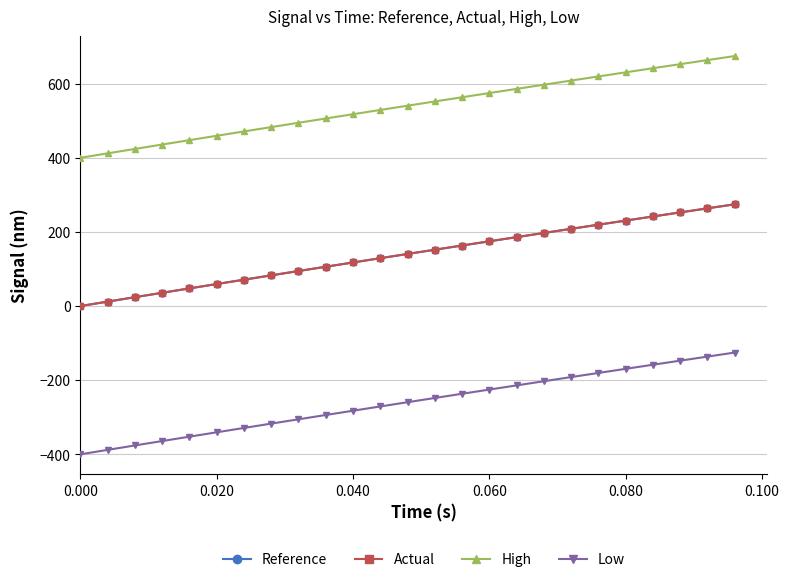

True or false: High and Reference cross at least once.

False